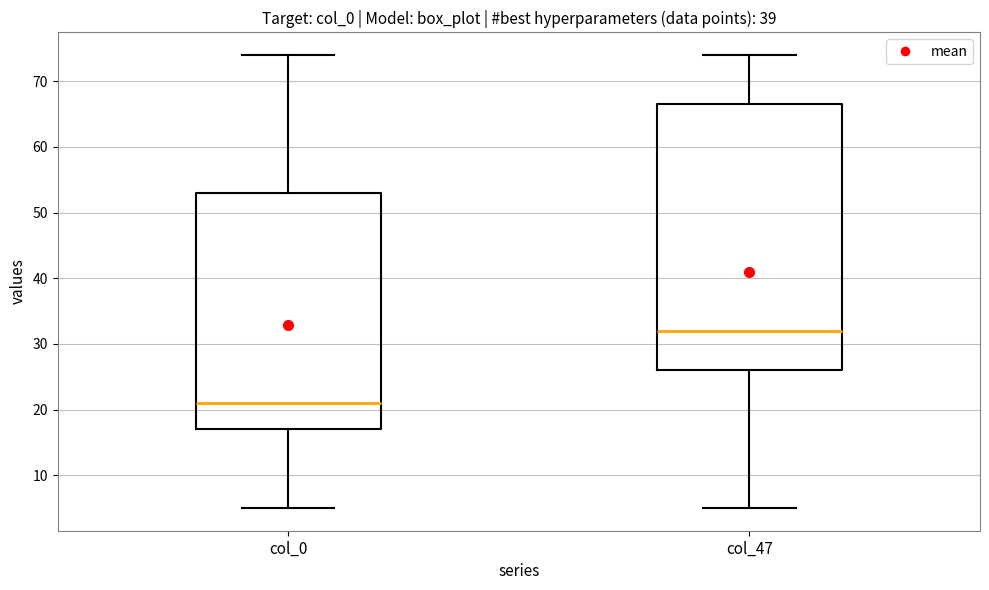

Reading left to right, read every box against the y-axis: the position of its median line, the range the box covers, and the ends of its whiskers. The values are not printed on the chart, so give them approximately, as read against the axis.

col_0: median 21, box 17 to 53, whiskers 5 to 74
col_47: median 32, box 26 to 67, whiskers 5 to 74